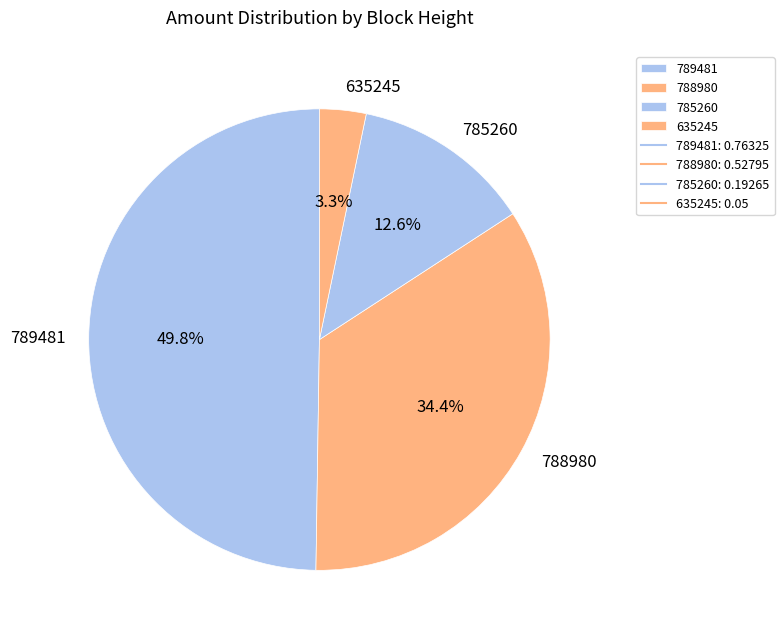

Count the number of slices in the pie.

4